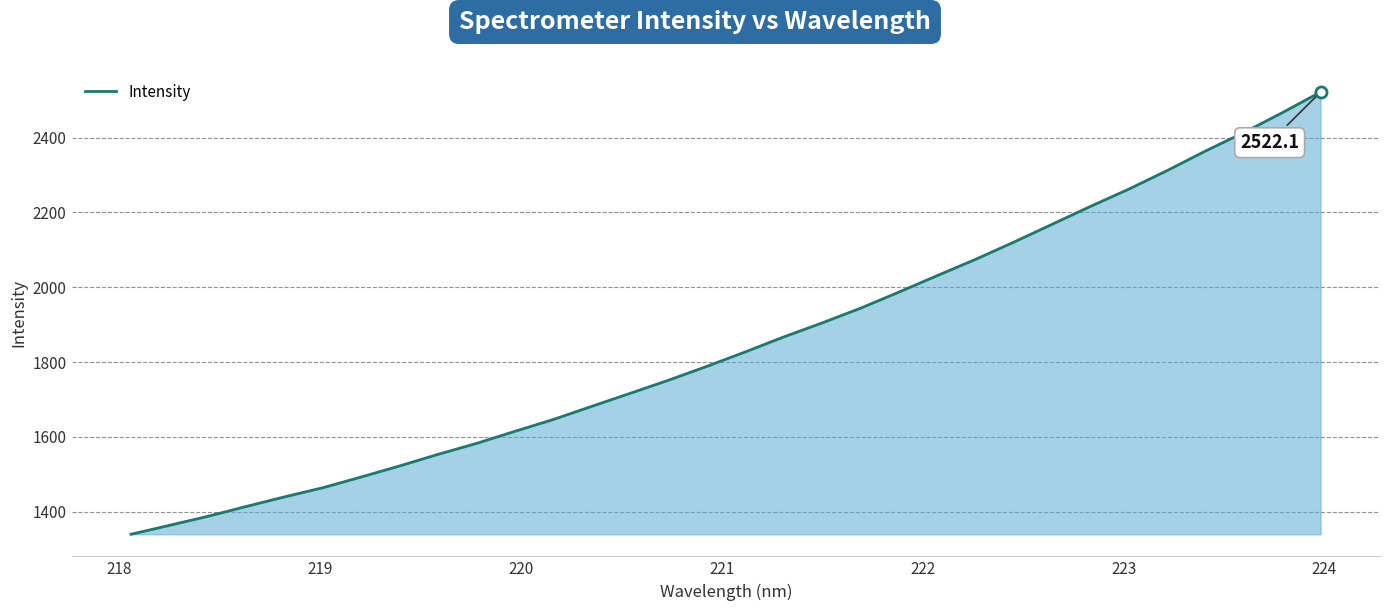

Does the chart display data point markers on the line(s)?

No